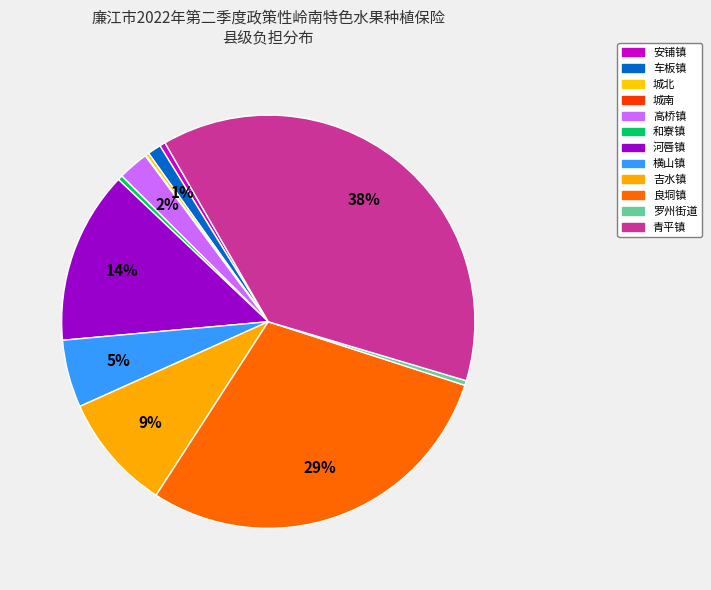

Does any single category account for the majority?

No